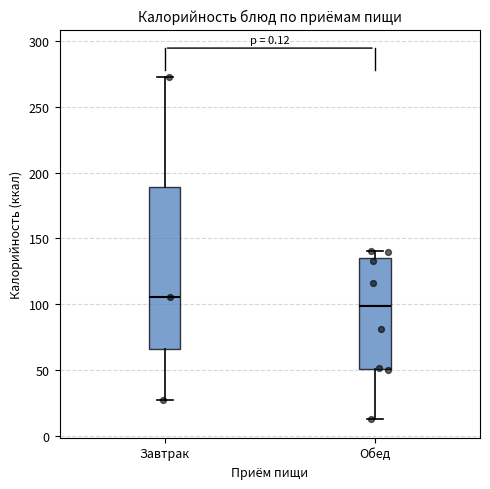

Where is the upper edge of the box for Завтрак on the y-axis? The values are not printed on the chart, so give them approximately, as read against the axis.

190